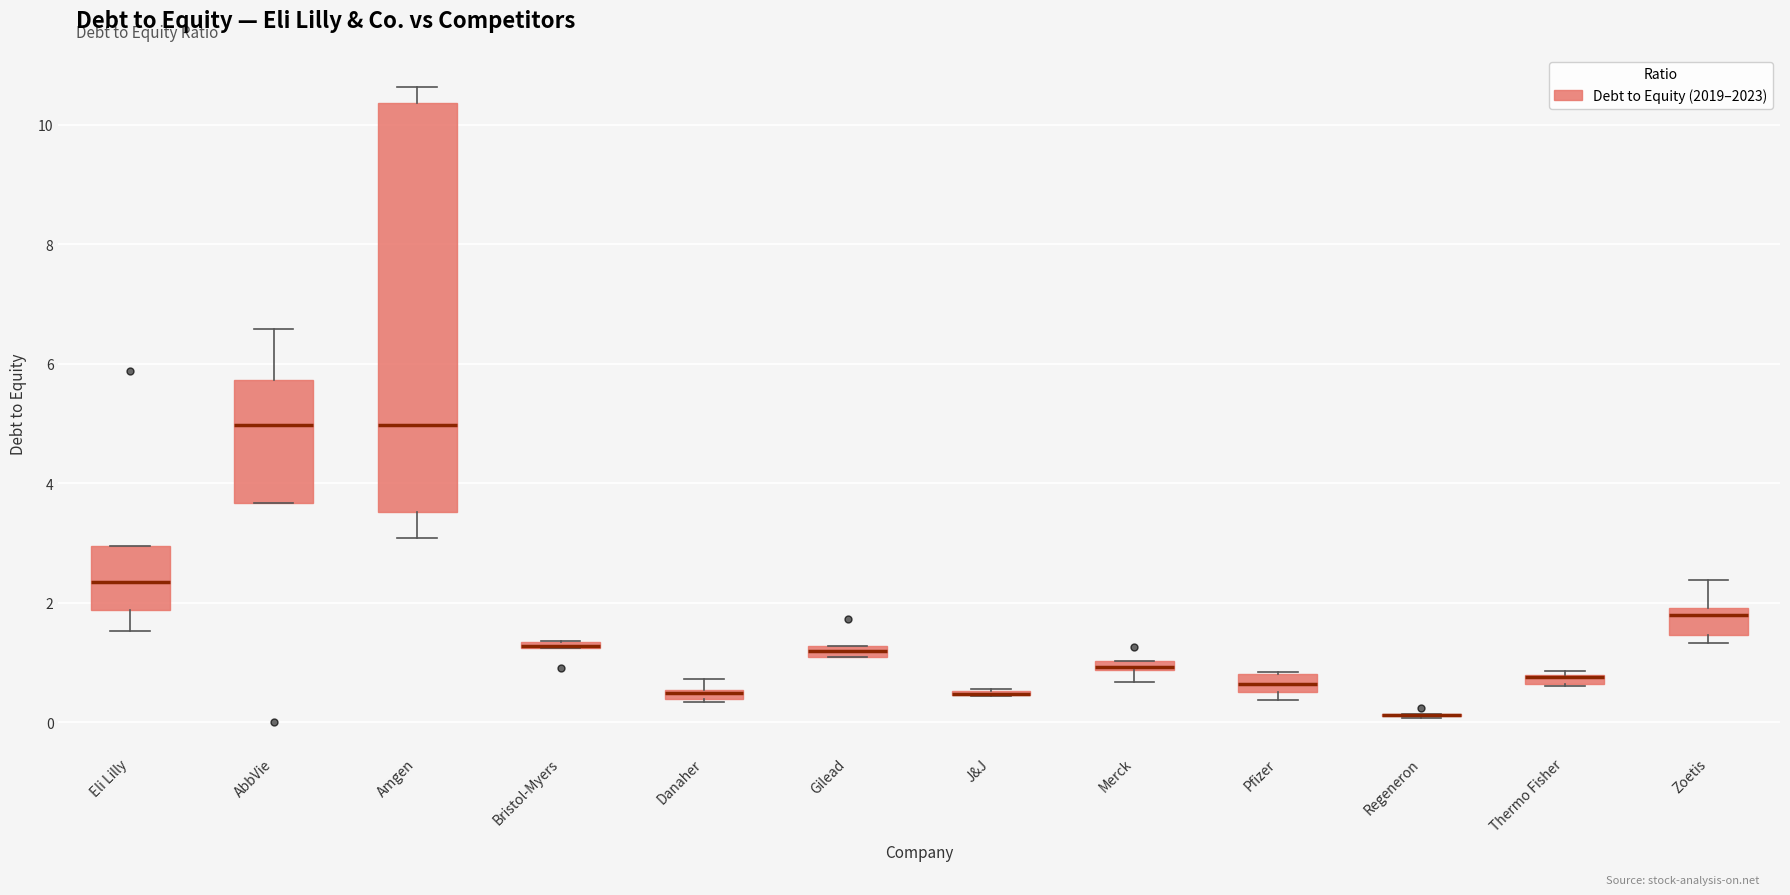

Which box is the tallest, from its lower edge to its upper edge?

Amgen